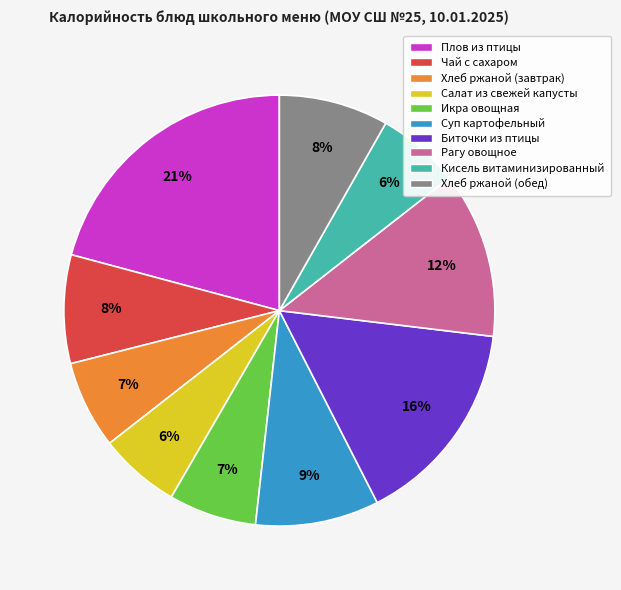

The Хлеб ржаной (завтрак) slice represents 7% of the pie. True or false?

True